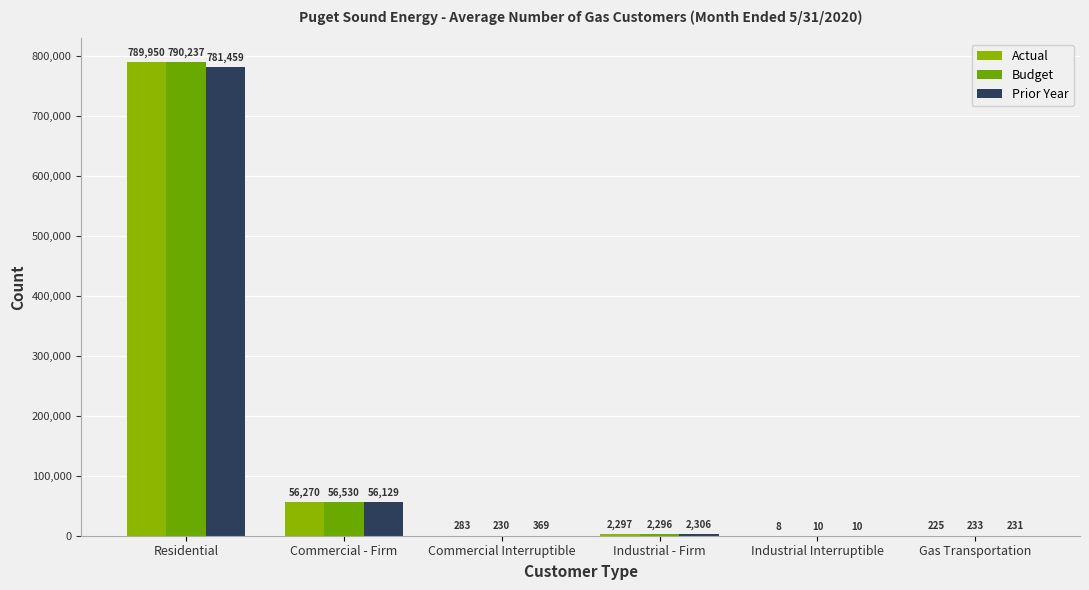

What is the value of the Actual bar at the 3rd from the left?

283